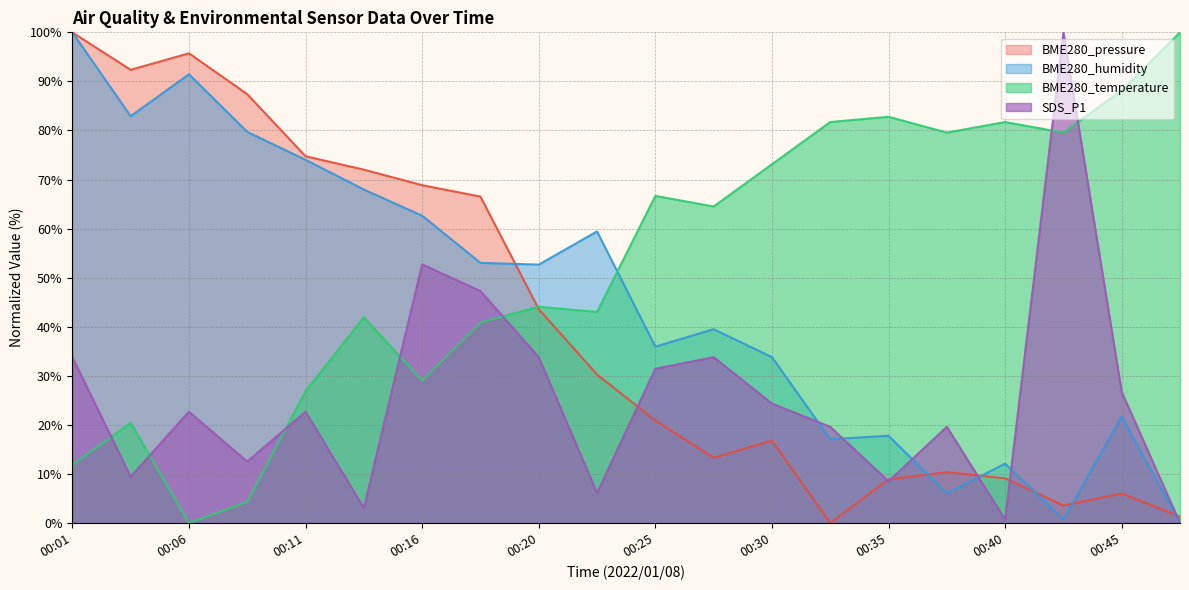

Which series changed the most between 00:16 and 00:33?

BME280_pressure